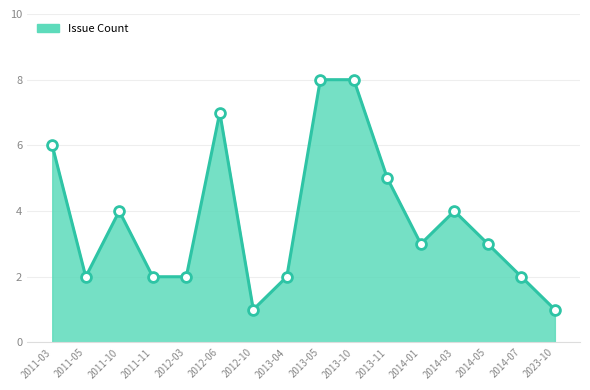

What is the ratio of the value at 2011-05 to the value at 2014-05?

0.7